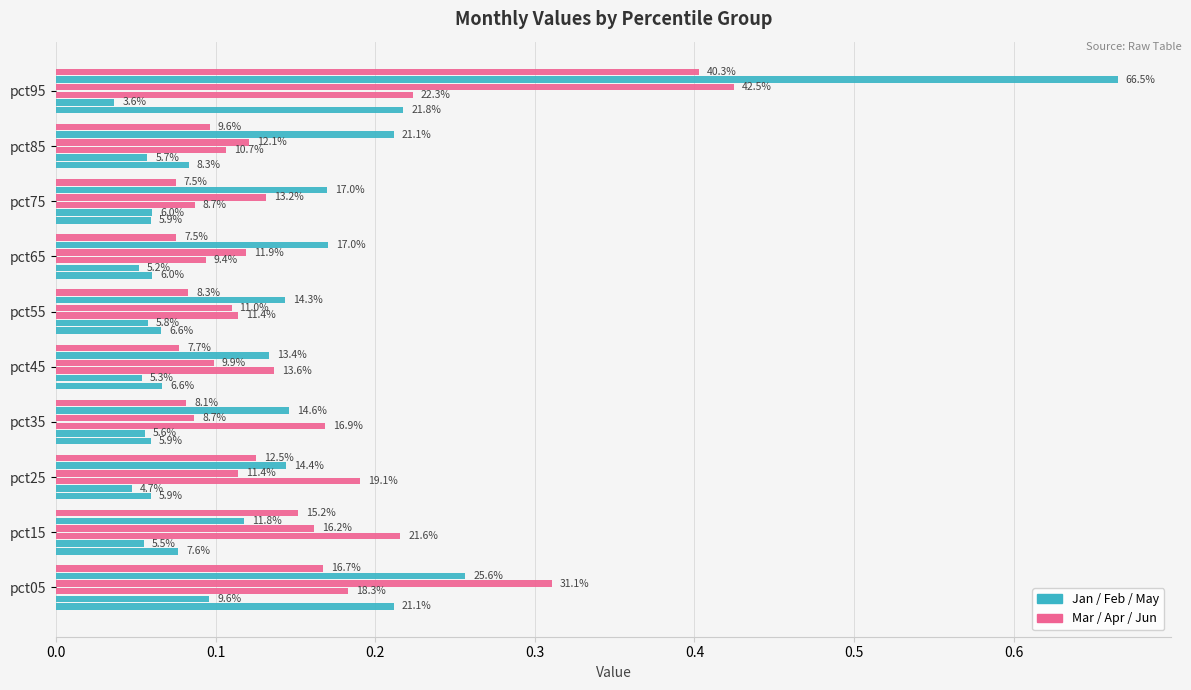

How many categories are shown in the chart?

10